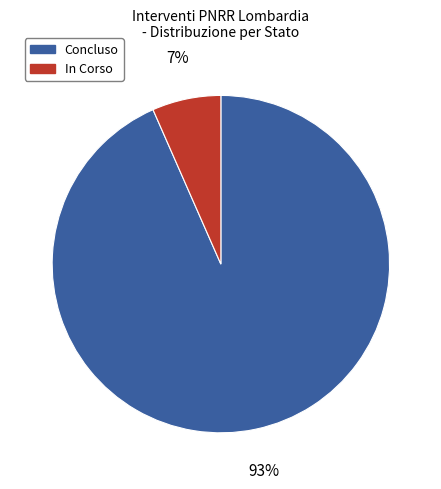

To the nearest percent, what is the average slice percentage?

50%